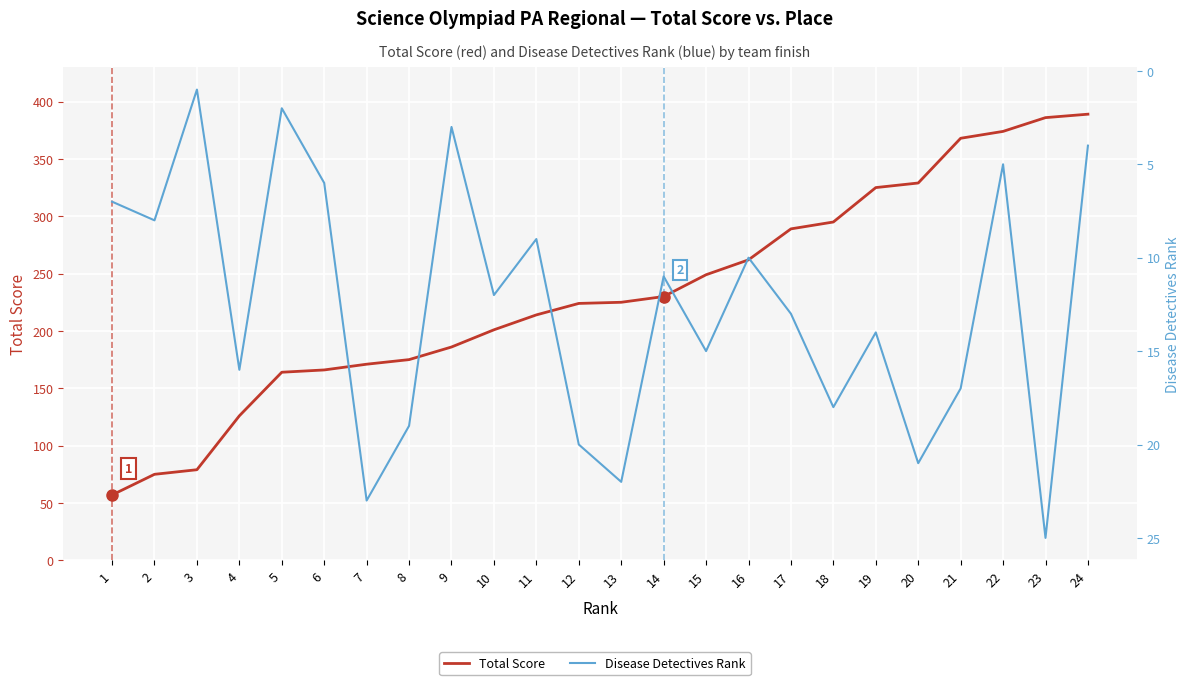

Where does the Total Score series first go above 225?

14